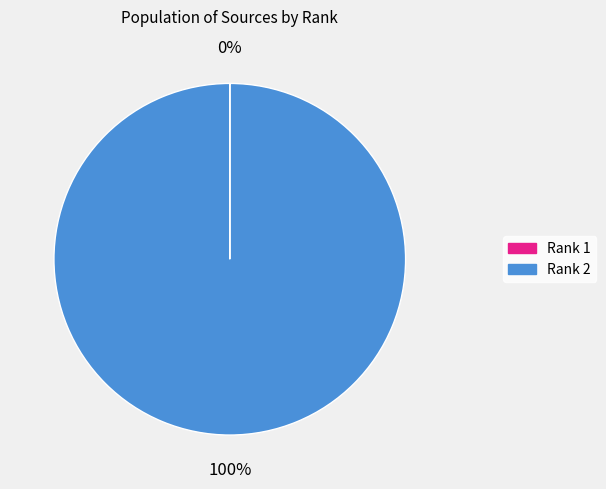

To the nearest percent, what is the average slice percentage?

50%